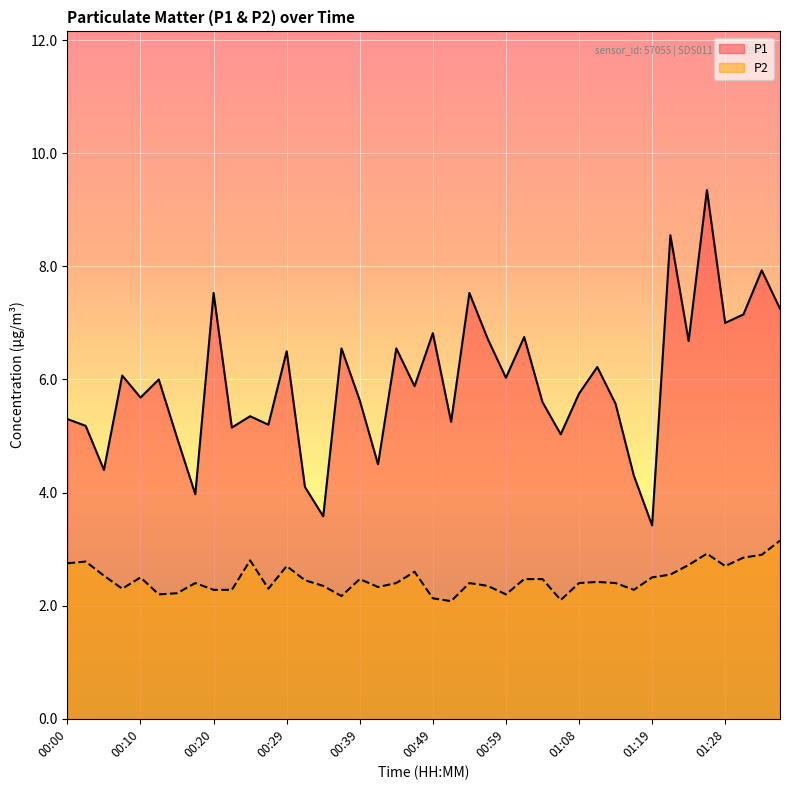

Reading left to right, what are all the values shown in this chart?

P1: 5.3	5.2	4.4	6.1	5.7	6.0	5.0	4.0	7.5	5.2	5.3	5.2	6.5	4.1	3.6	6.5	5.6	4.5	6.5	5.9	6.8	5.2	7.5	6.7	6.0	6.8	5.6	5.0	5.8	6.2	5.6	4.3	3.4	8.6	6.7	9.3	7.0	7.2	7.9	7.2
P2: 2.8	2.8	2.5	2.3	2.5	2.2	2.2	2.4	2.3	2.3	2.8	2.3	2.7	2.5	2.4	2.2	2.5	2.3	2.4	2.6	2.1	2.1	2.4	2.4	2.2	2.5	2.5	2.1	2.4	2.4	2.4	2.3	2.5	2.5	2.7	2.9	2.7	2.9	2.9	3.1